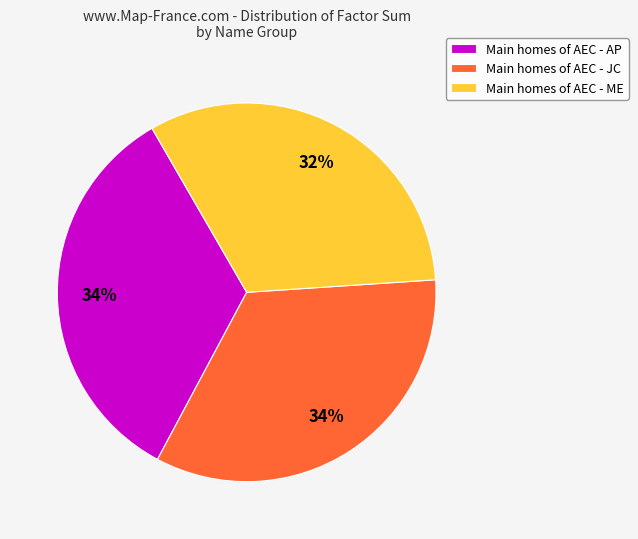

What is the smallest slice in the pie chart?

Main homes of AEC - ME